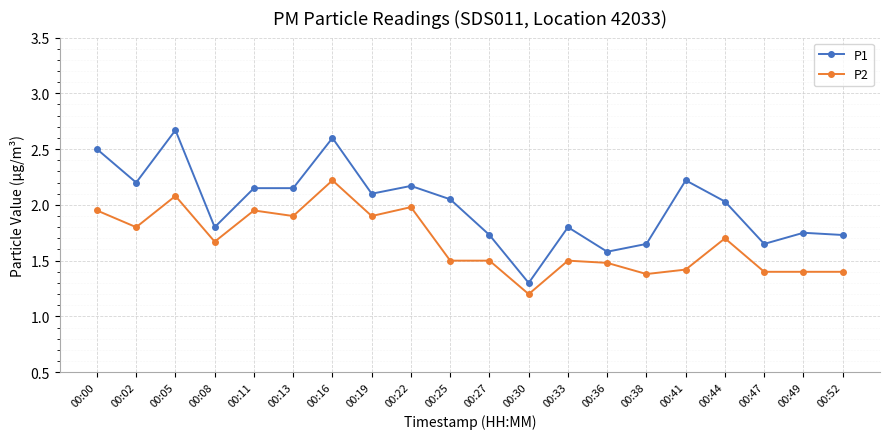

True or false: P2 has more than 0 points higher than both neighbors.

True